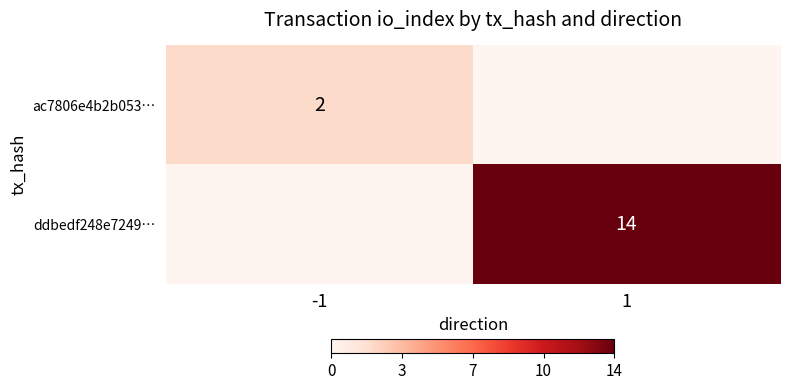

Is it true that ddbedf248e7249… equals 9 at 1?

False